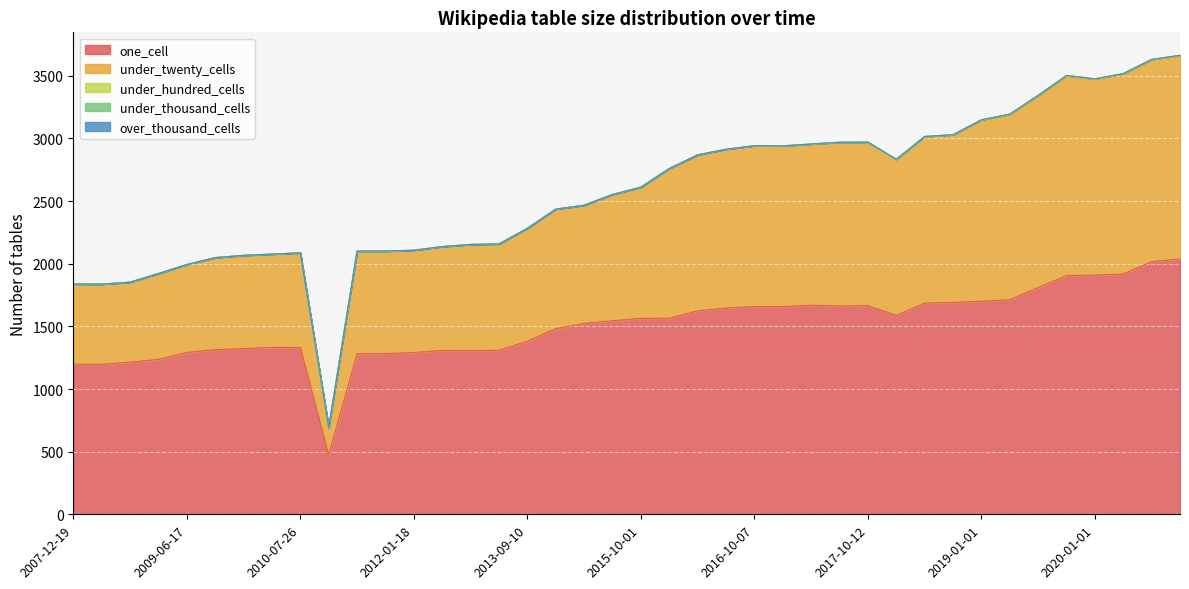

What is the spread (max minus min) of values at 2020-04-01?

1918